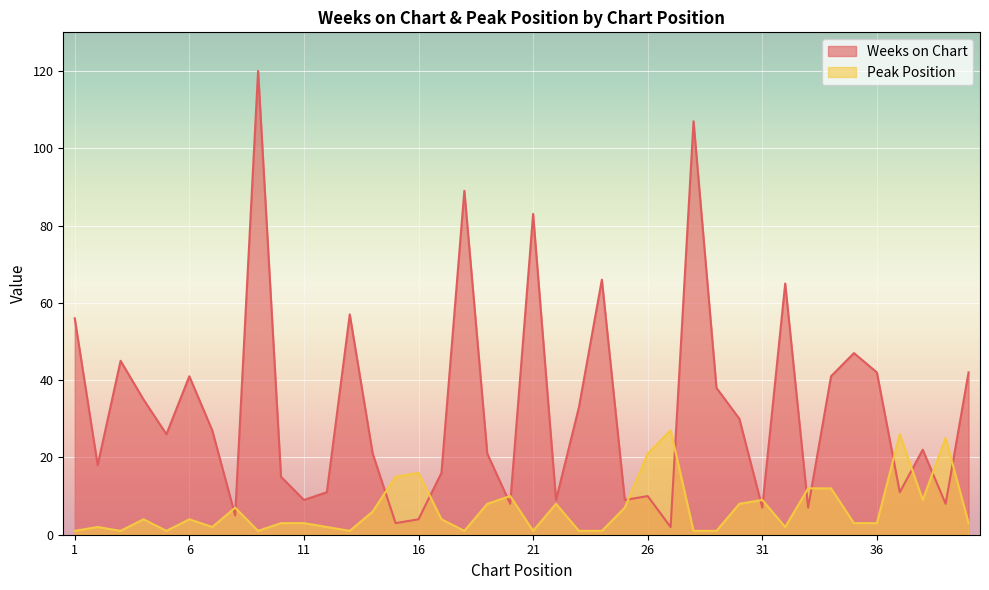

What is the value of the Peak Position point at the 4th from the left?

4